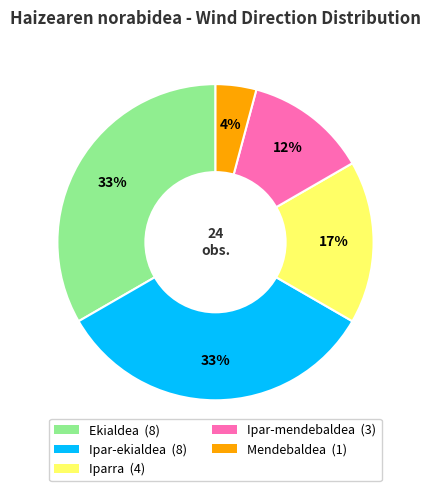

Do Ekialdea and Ipar-ekialdea together represent more than half of the pie?

Yes